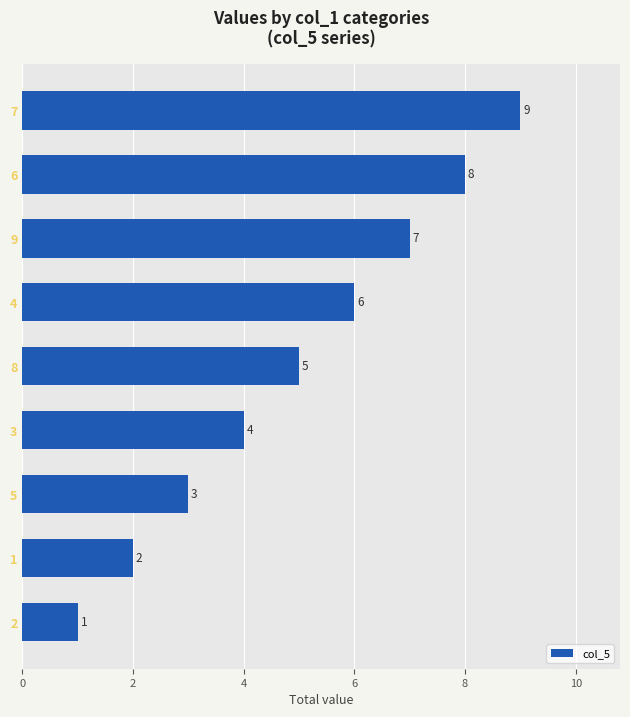

Reading top to bottom, transcribe all the data shown in this chart.

9	8	7	6	5	4	3	2	1